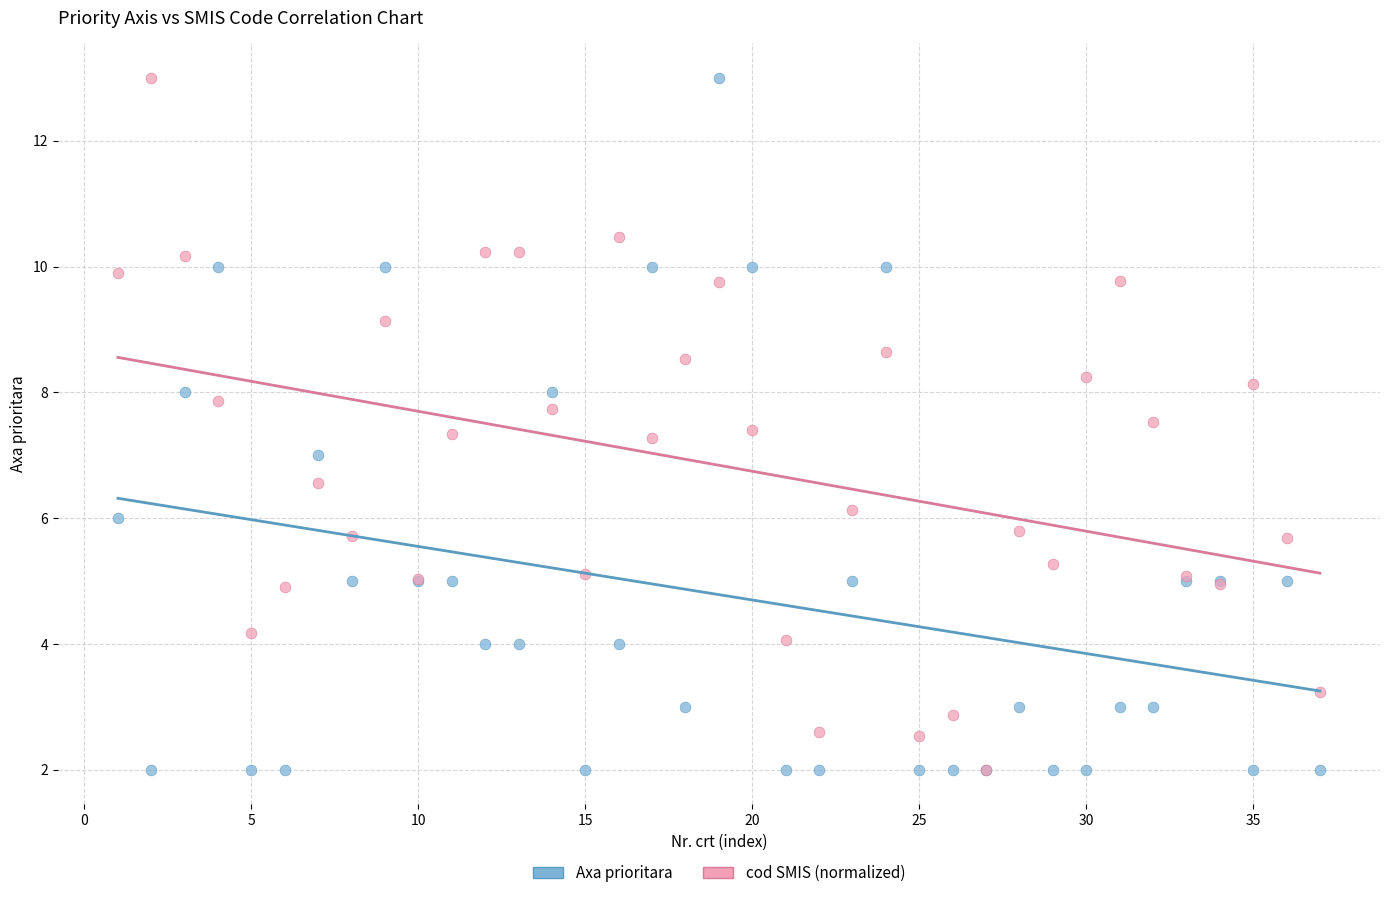

What are all the series names shown in the legend?

Axa prioritara, cod SMIS (normalized)